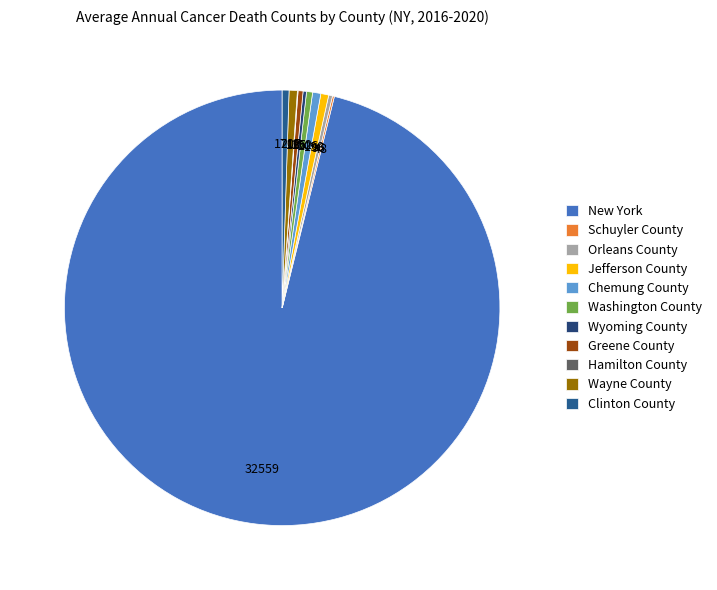

True or false: Wyoming County accounts for 0% of the total.

True